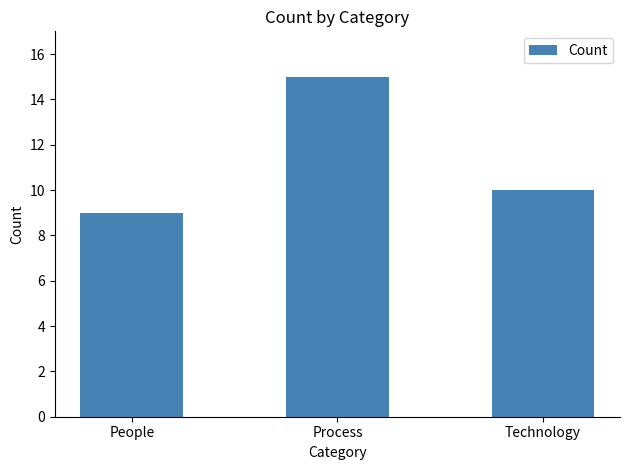

What is the average value?

11